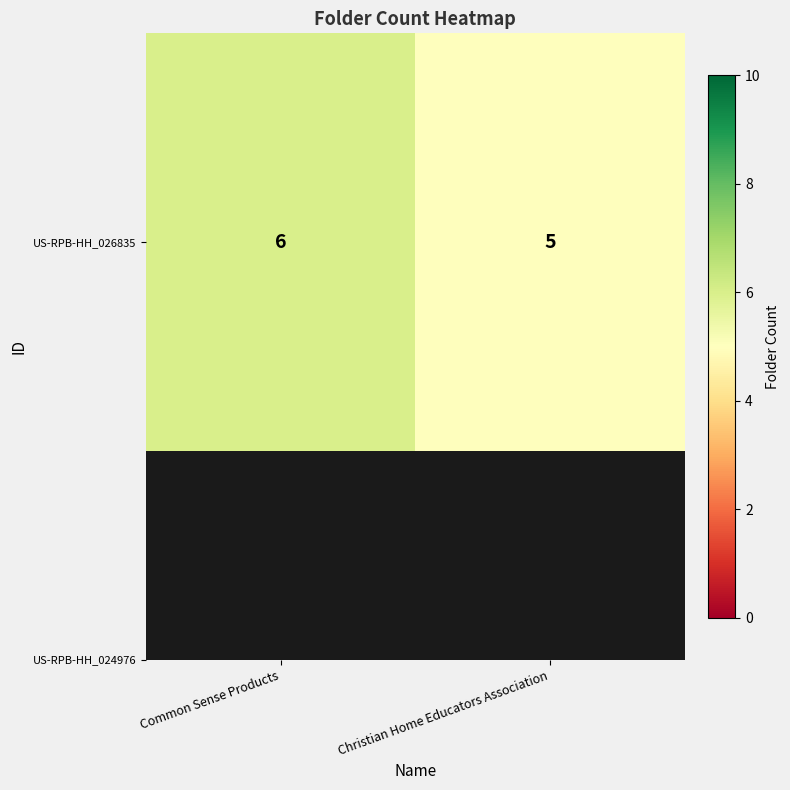

What is the smallest value displayed?

5